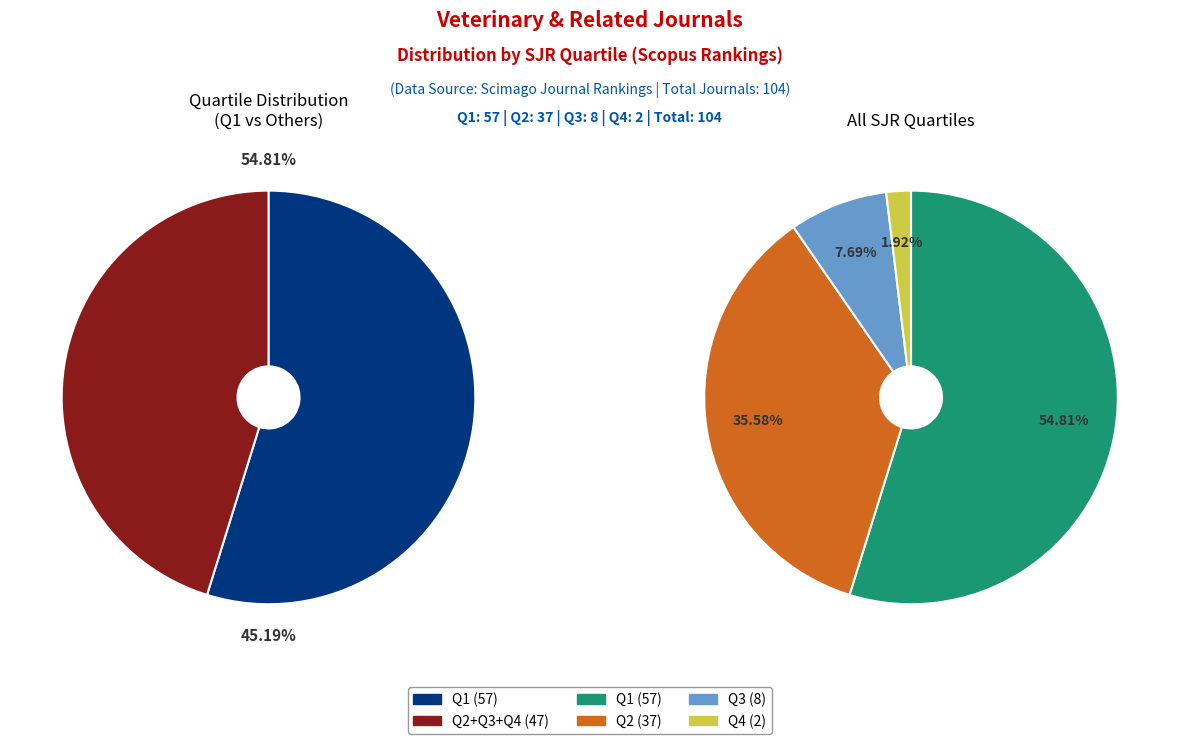

True or false: 1 accounts for 28% of the total.

False